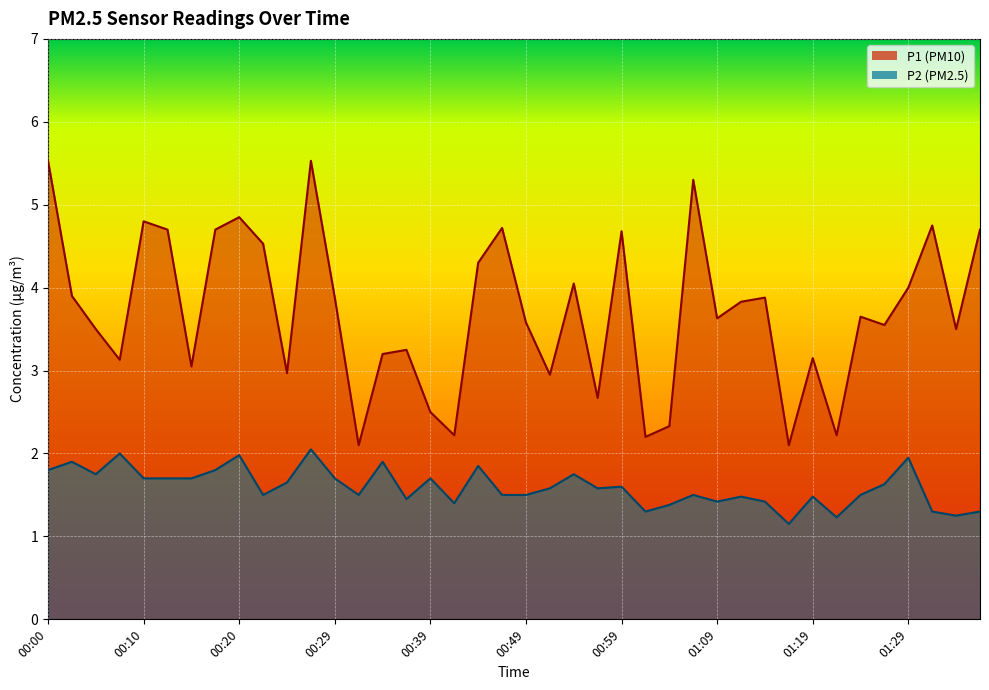

The P2 series shows 0.8 at 00:15. True or false?

False